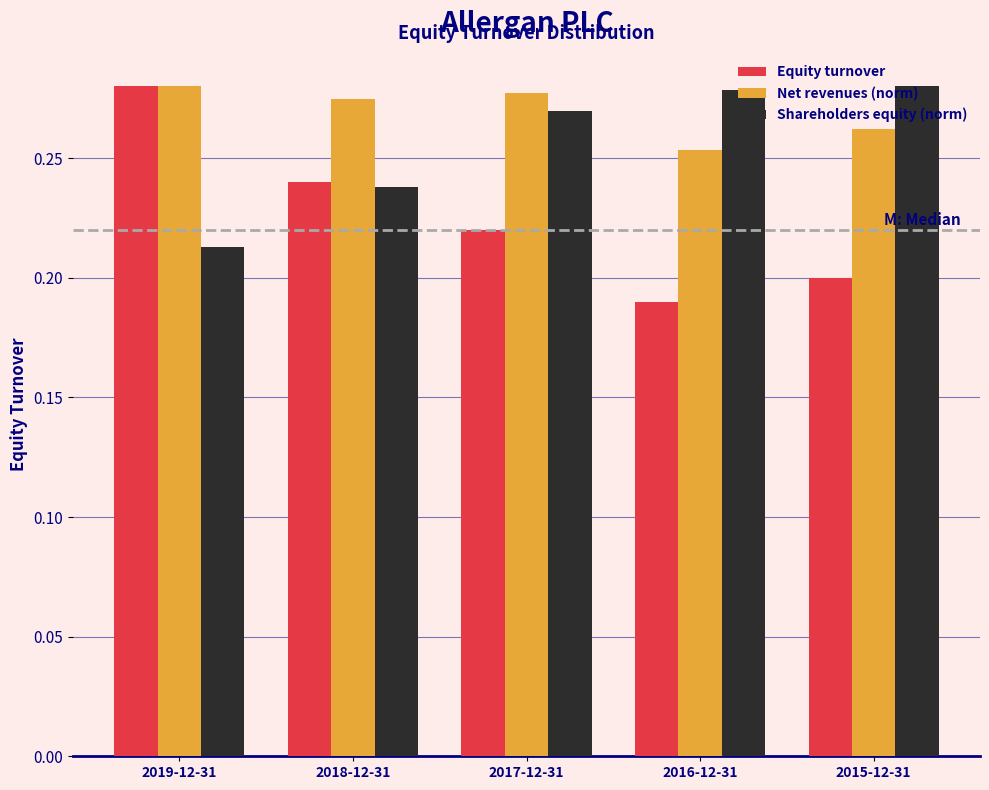

Where is Equity turnover nearest to the value 0?

2016-12-31